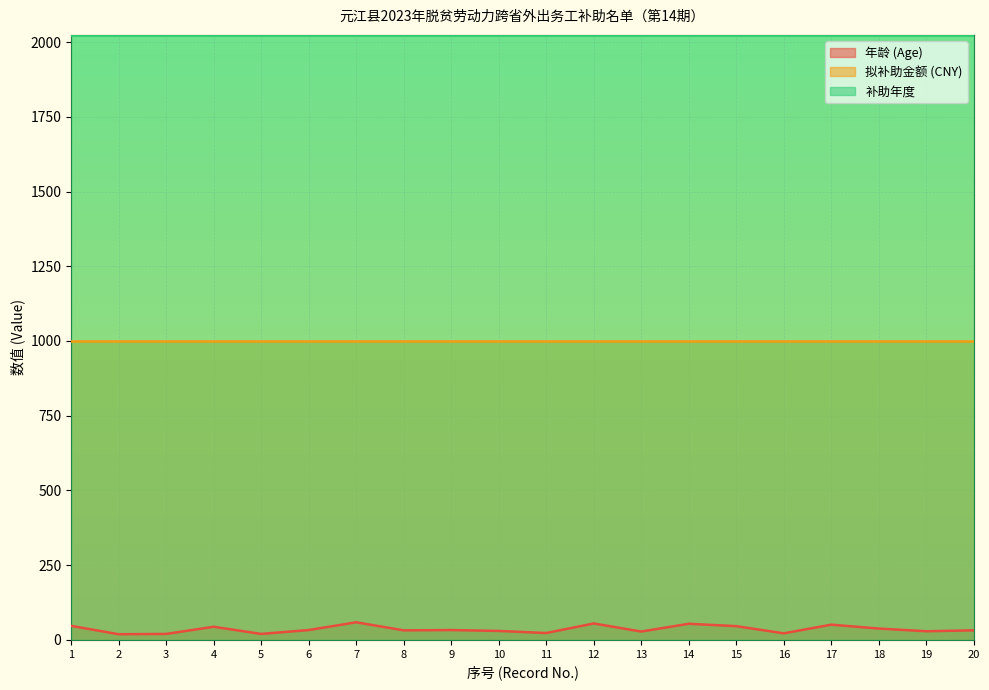

True or false: 补助年度 and 年龄 (Age) cross at least once.

False